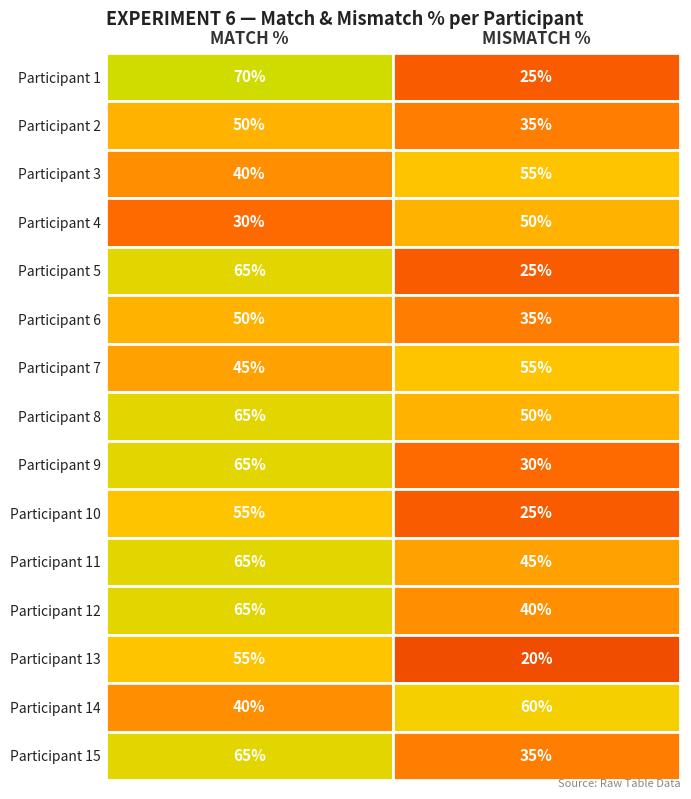

How many series are shown in this chart?

15